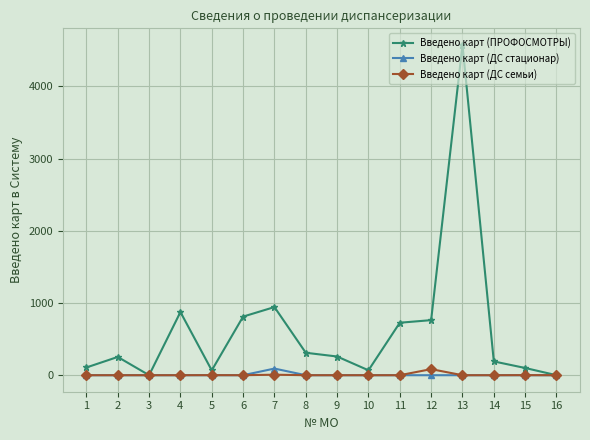

Is the value of Введено карт (ДС семьи) at 2 greater than the value of Введено карт (ПРОФОСМОТРЫ) at 6?

No